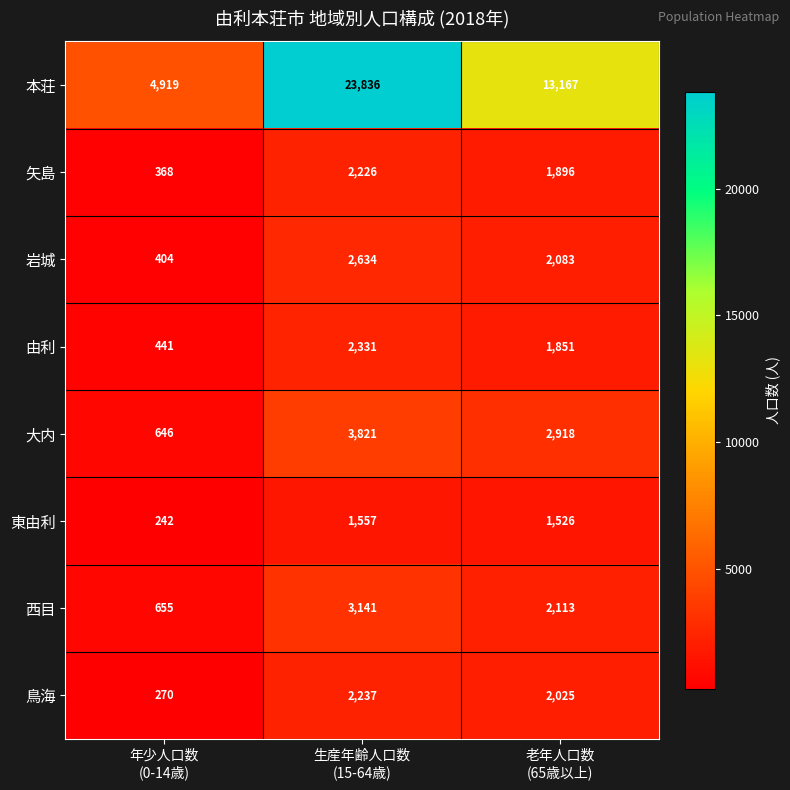

List the series in order of their peak value, lowest first.

東由利, 矢島, 鳥海, 由利, 岩城, 西目, 大内, 本荘